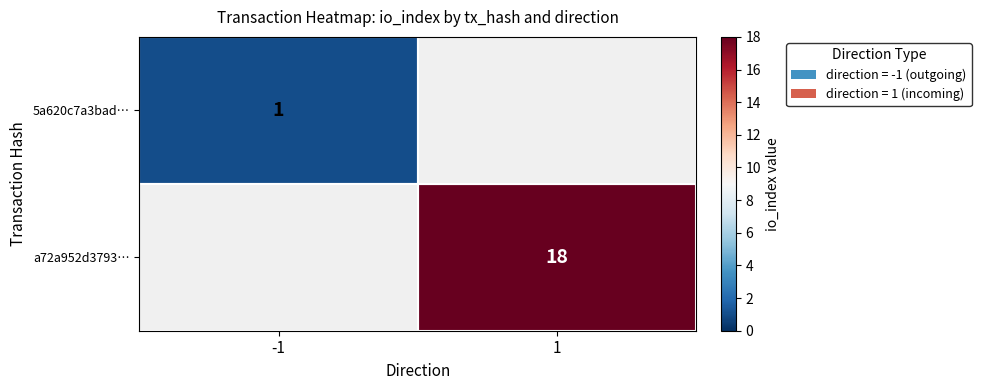

The value of a72a952d3793… at 1 is 11. True or false?

False